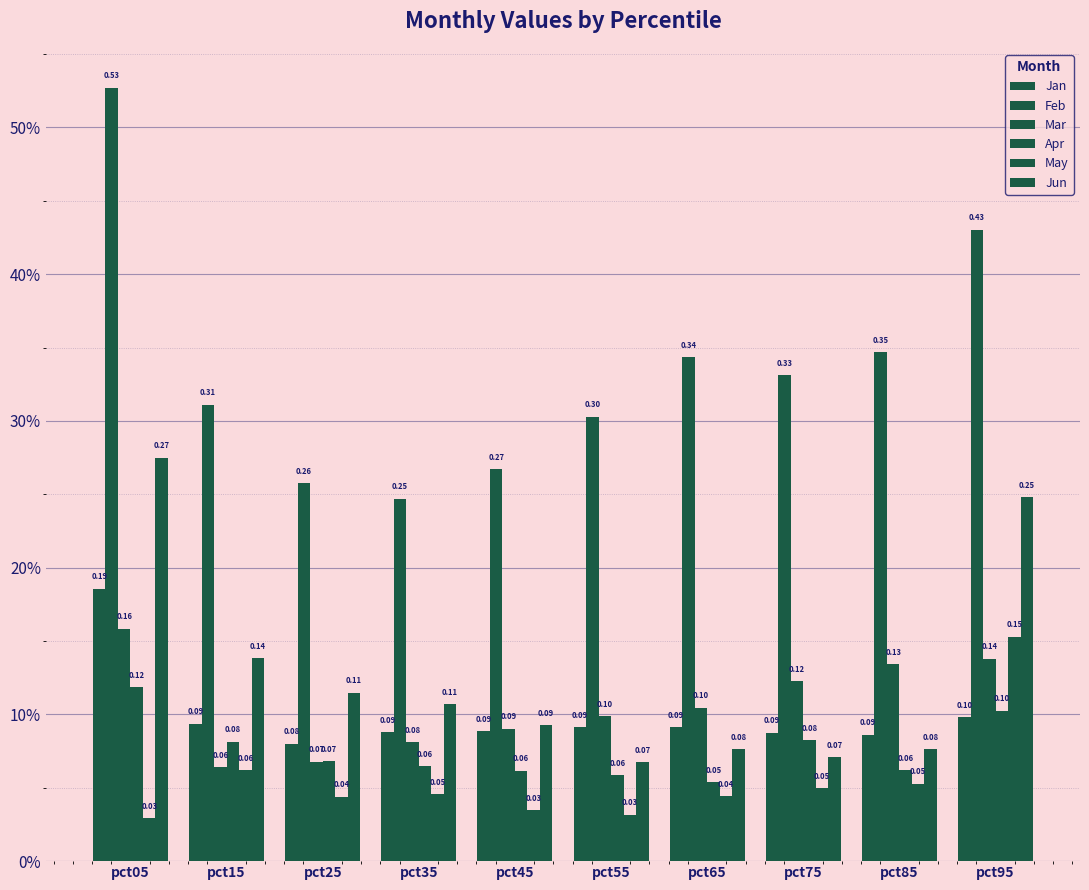

Count the number of data series in this chart.

6